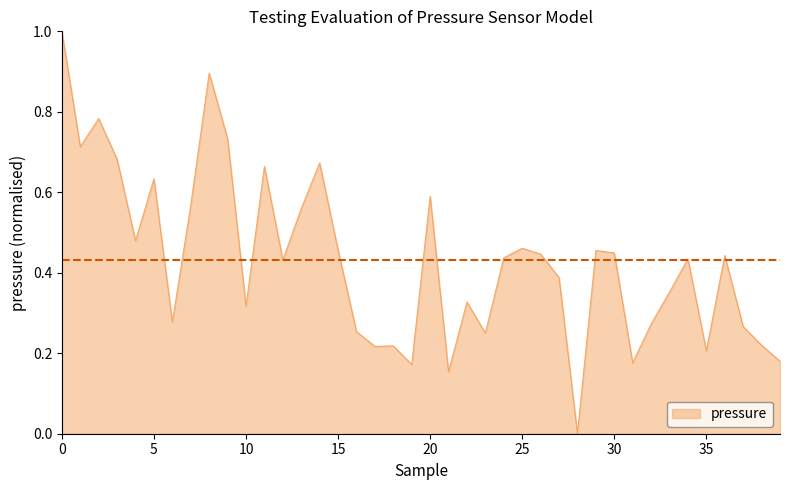

What is the greatest value displayed?

1.0